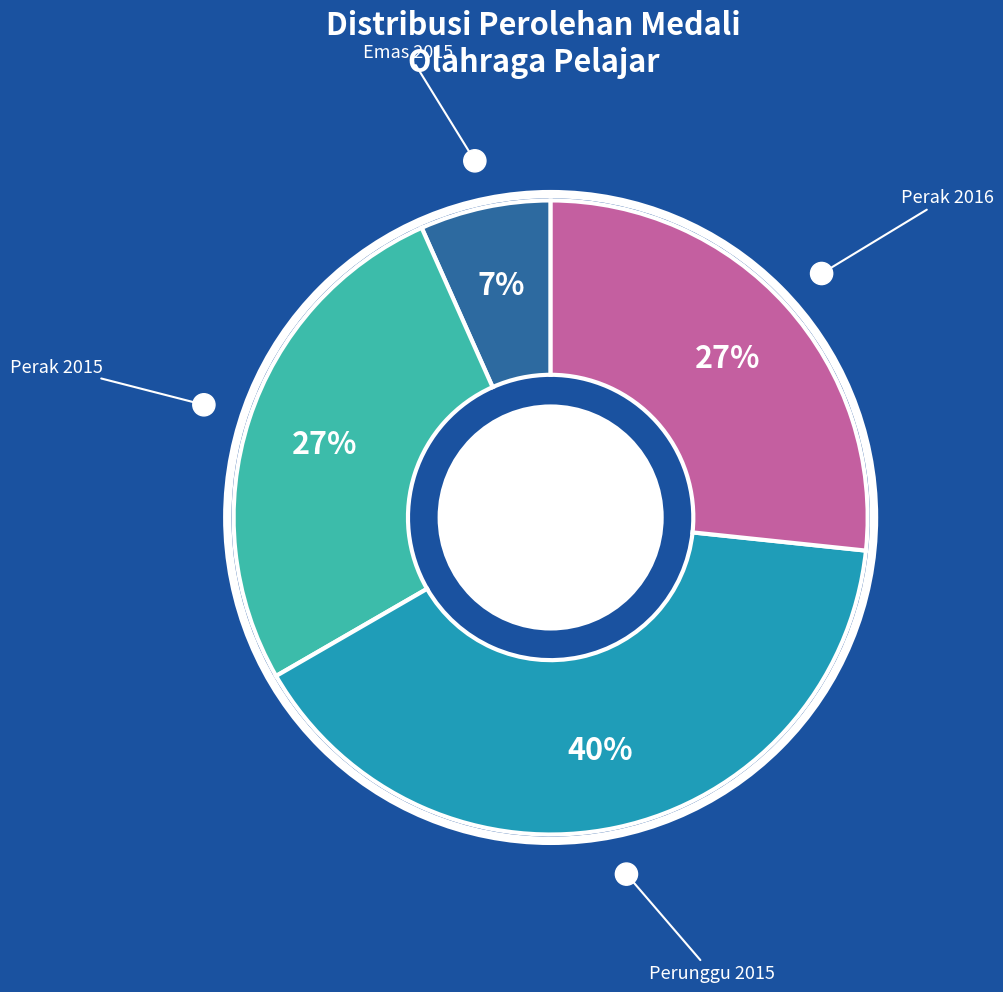

What is the smallest slice in the pie chart?

Emas 2015